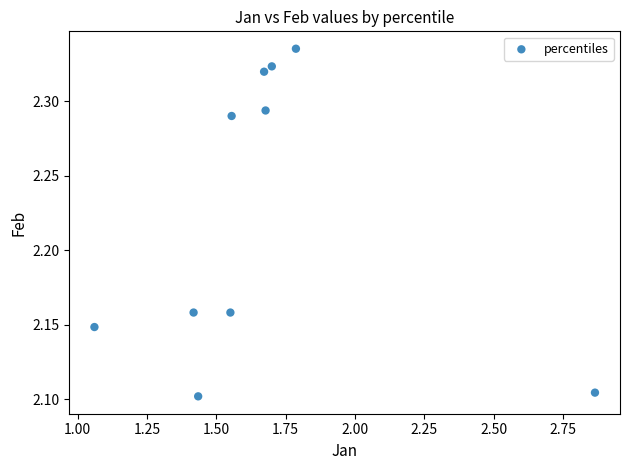

What is the range of X values (max minus min)?

1.8